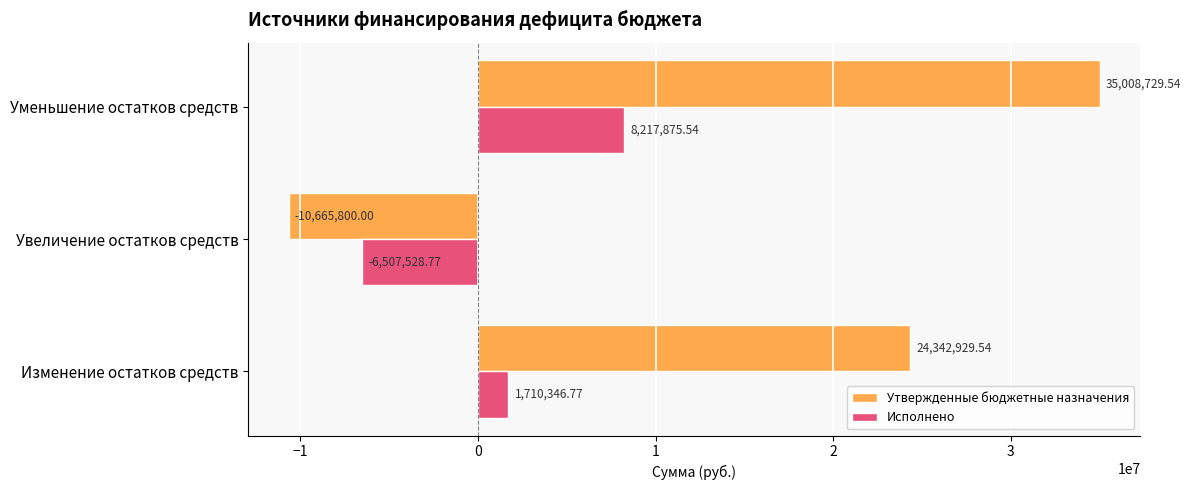

At which label is Утвержденные бюджетные назначения closest to 12171464?

Изменение остатков средств